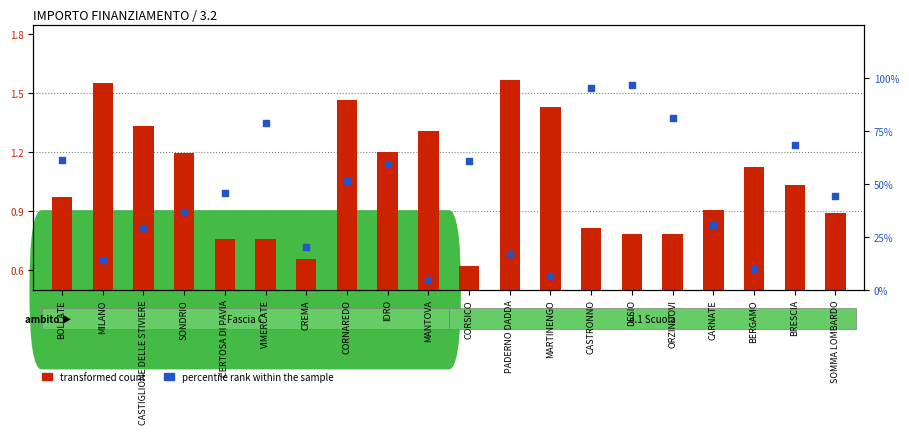

Which series has the largest total across all categories?

percentile rank within the sample